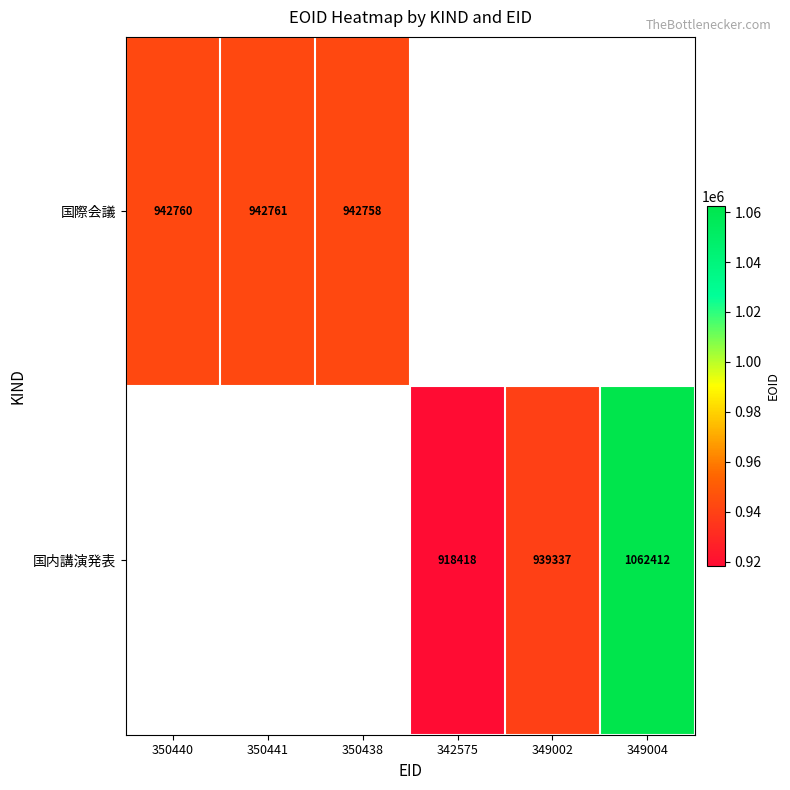

At which category does the chart reach its peak across all series?

349004